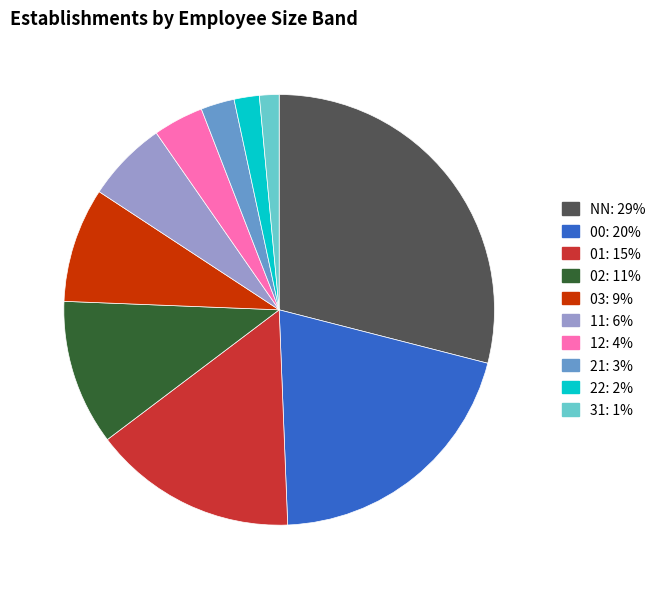

Between 12 and NN, which is larger?

NN